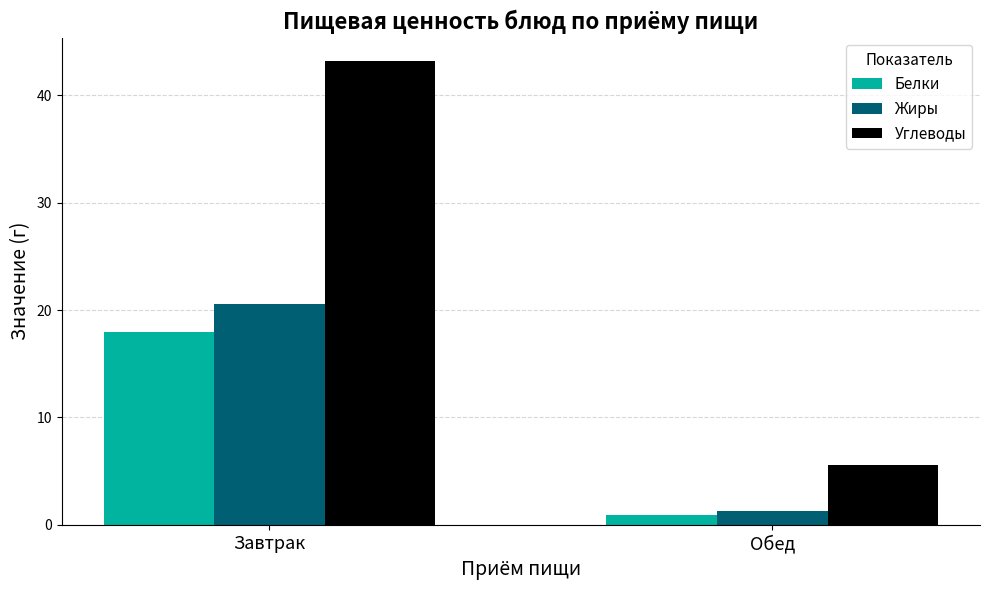

Rank the categories by Жиры value from highest to lowest.

Завтрак, Обед